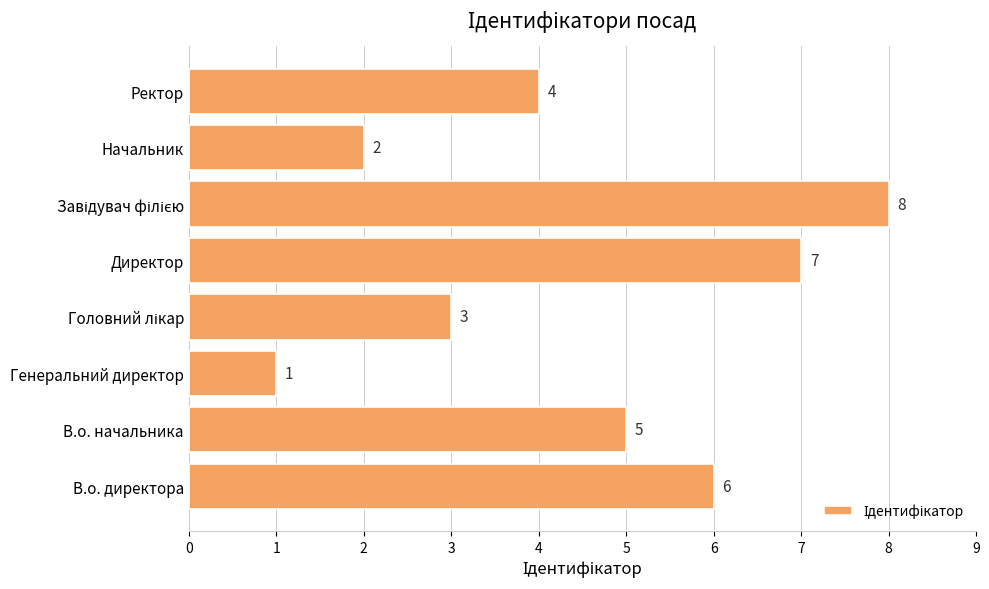

What is the sum of all values?

36